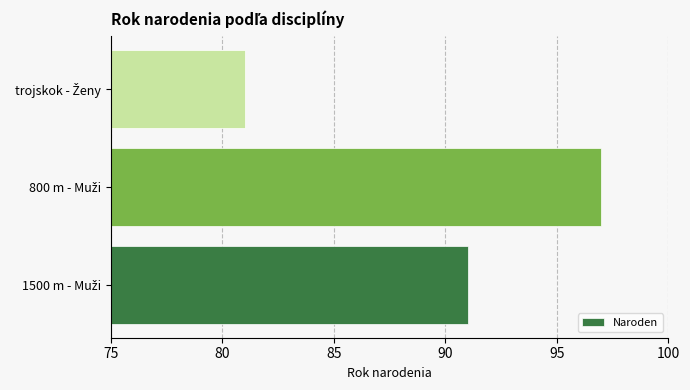

How many bars are there in total?

3